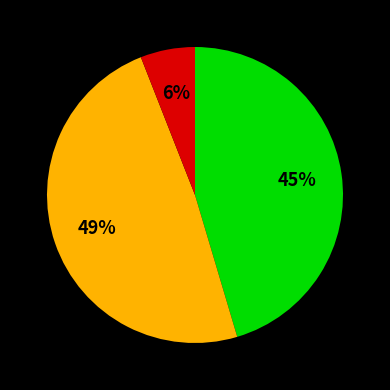

Does any single category account for the majority?

No